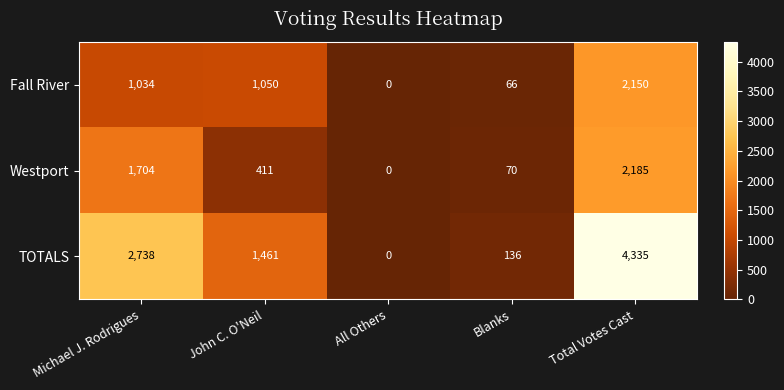

How many series are shown in this chart?

3